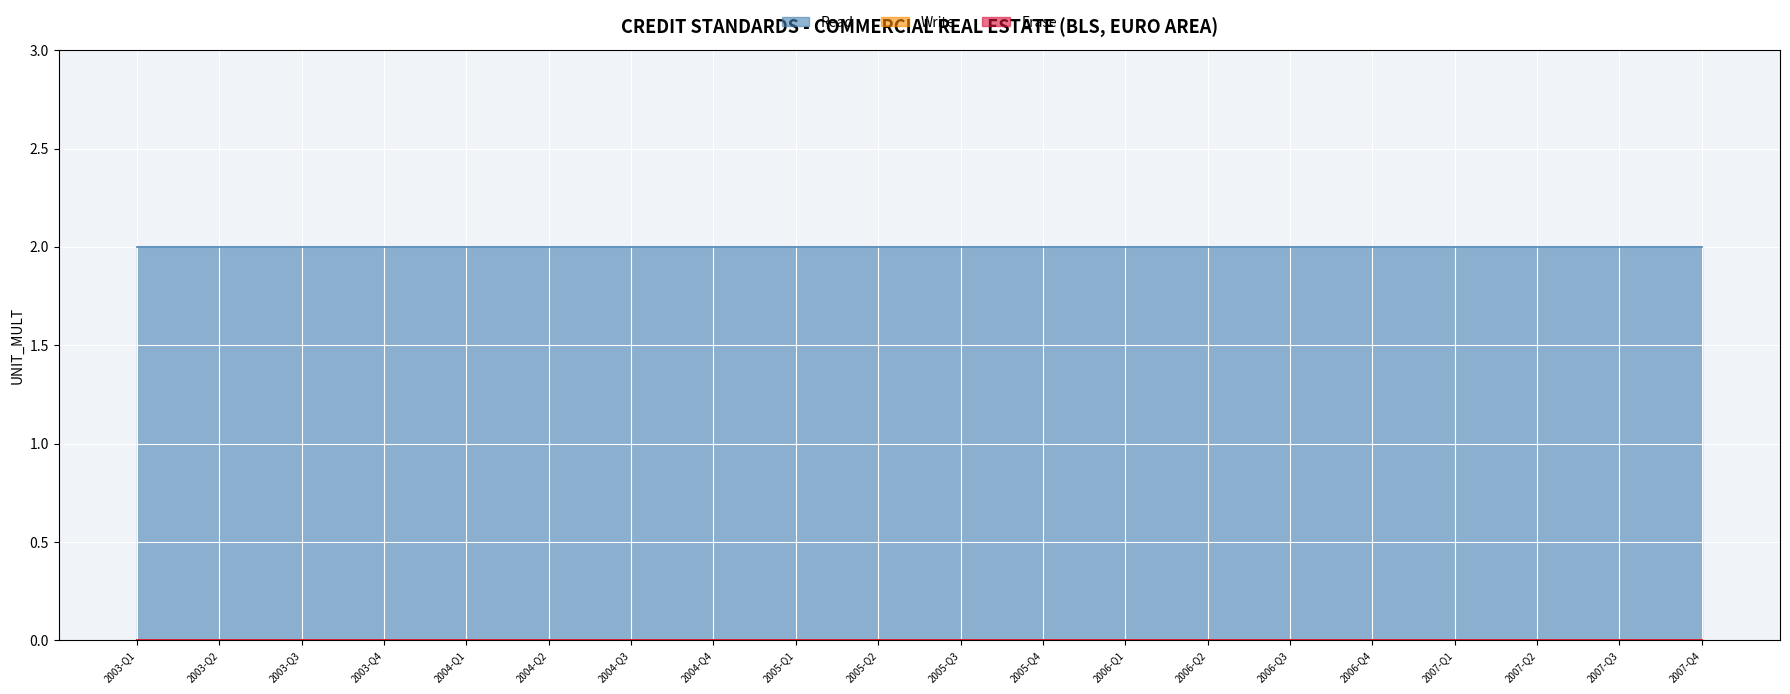

Which series changed the most between 2005-Q2 and 2006-Q3?

Read